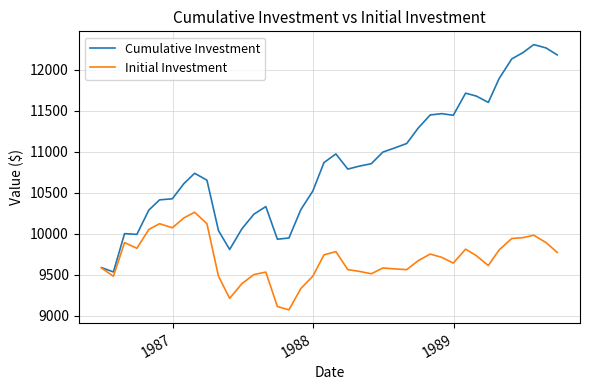

True or false: Cumulative Investment has more than 0 points higher than both neighbors.

True